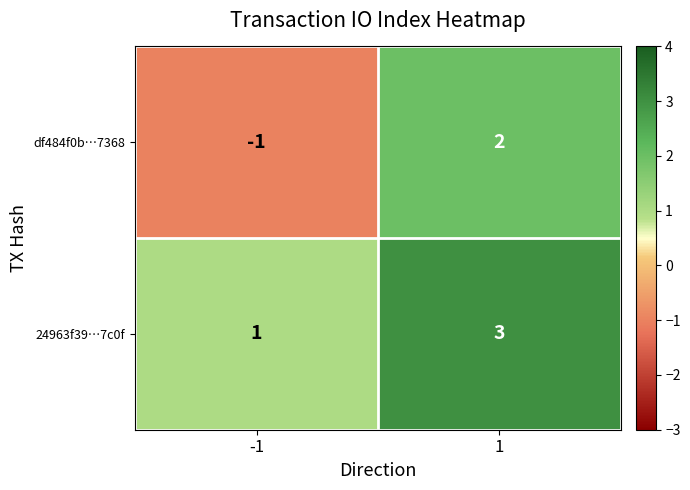

How many data points does each series have?

2